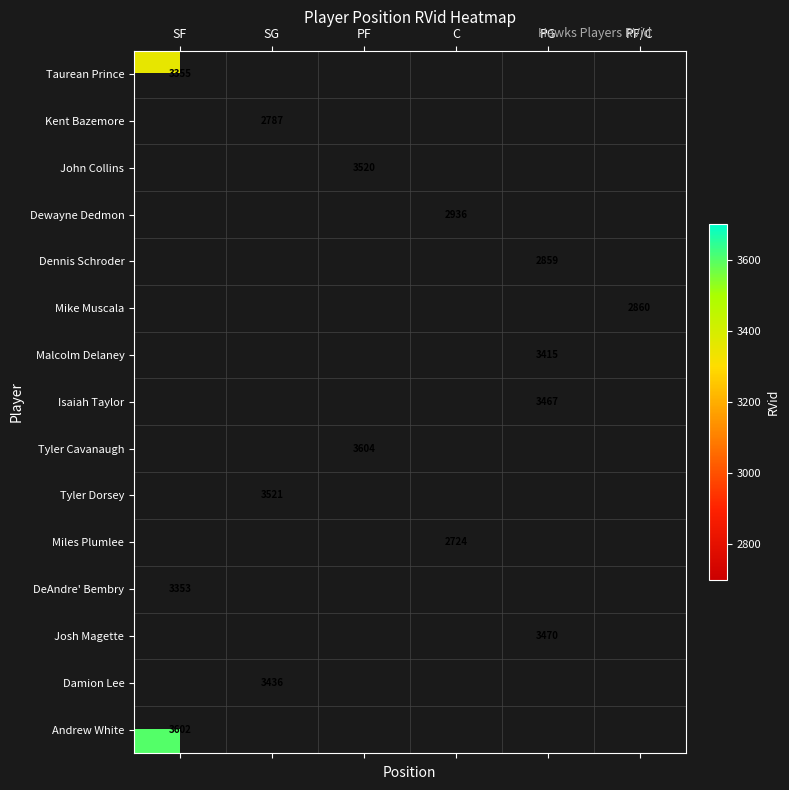

True or false: DeAndre' Bembry has a value of 3353 at SF.

True